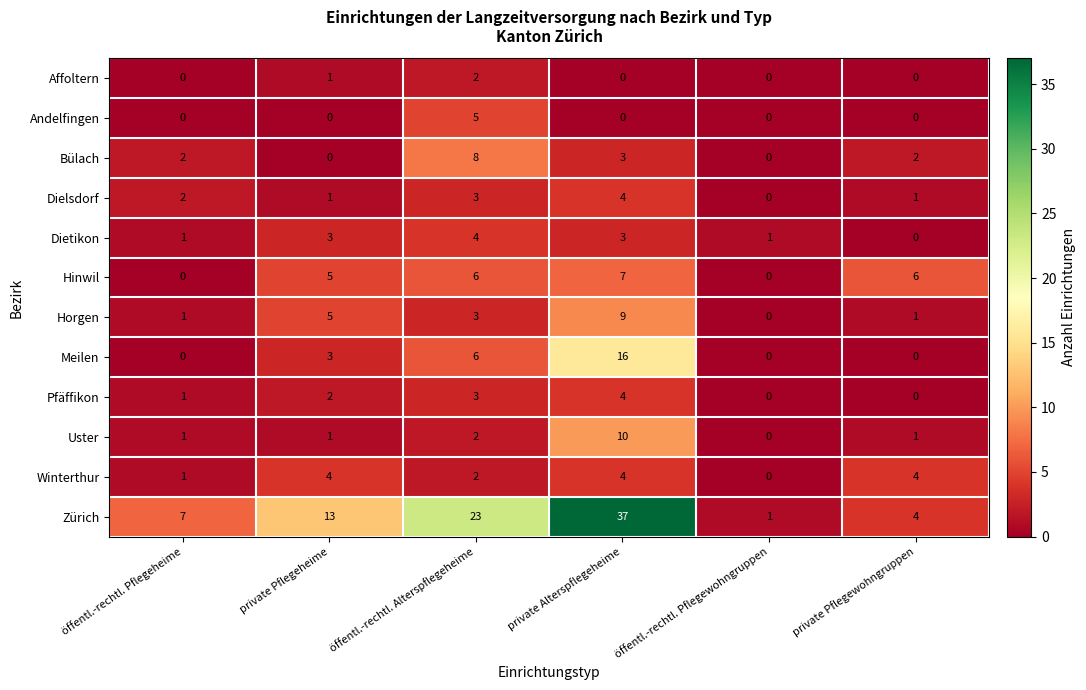

Which series has the largest total across all categories?

Zürich